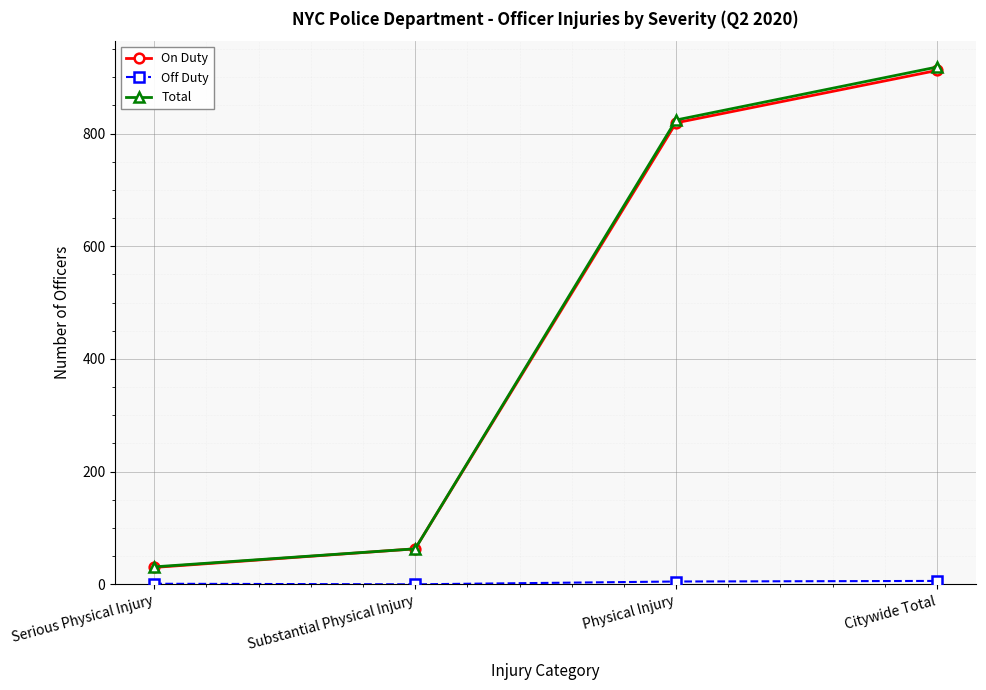

Between Substantial Physical Injury and Physical Injury, which series saw the biggest shift?

Total